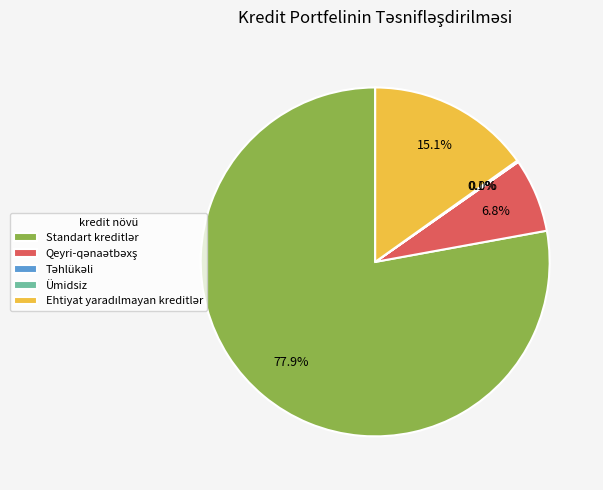

Is there any slice that represents more than half of the pie?

Yes